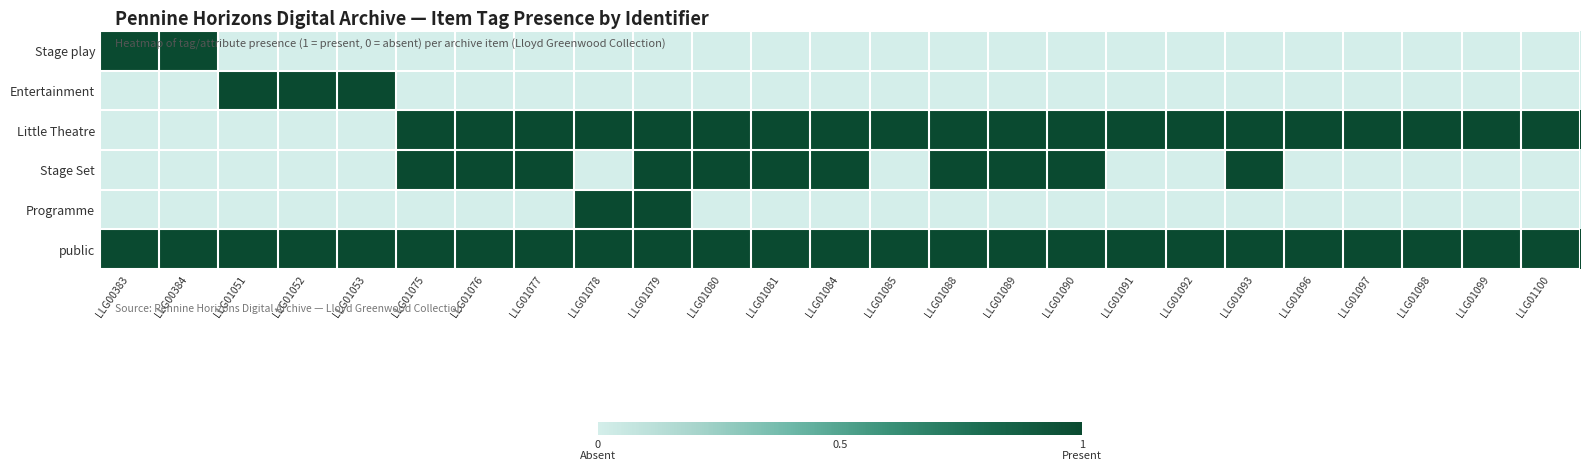

Which series has the largest total across all categories?

public